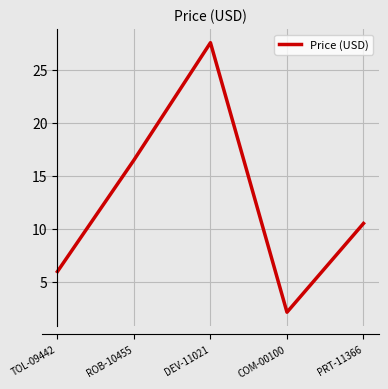

Count the number of values greater than 10.

3